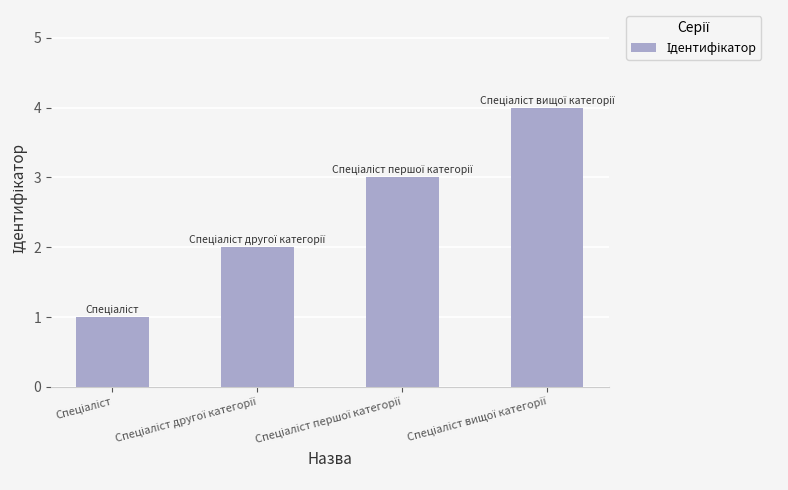

What is the maximum value shown in the chart?

4